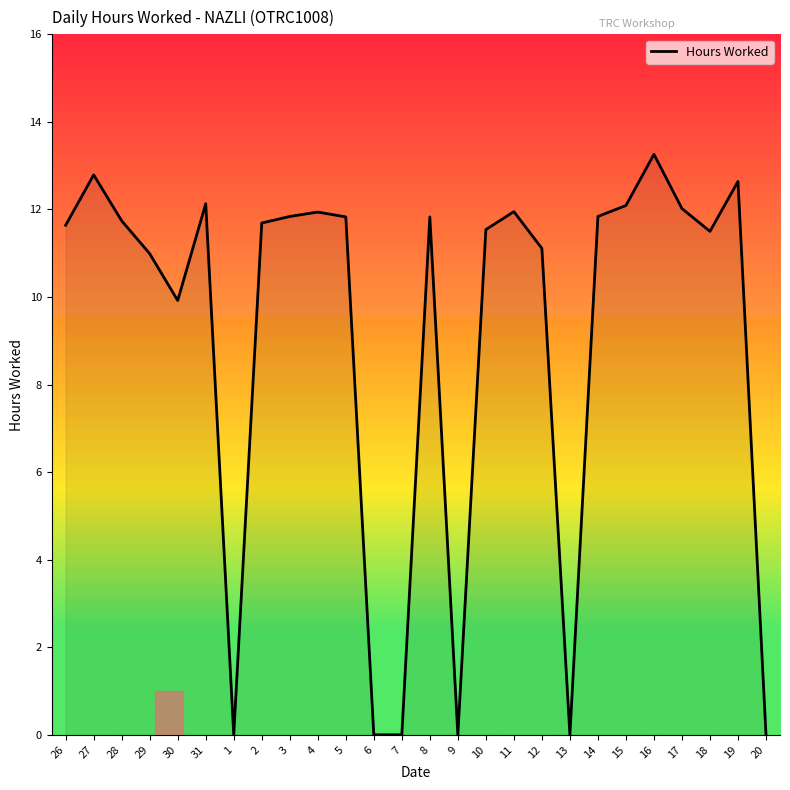

Is it true that the value at 9 is 0.0?

True